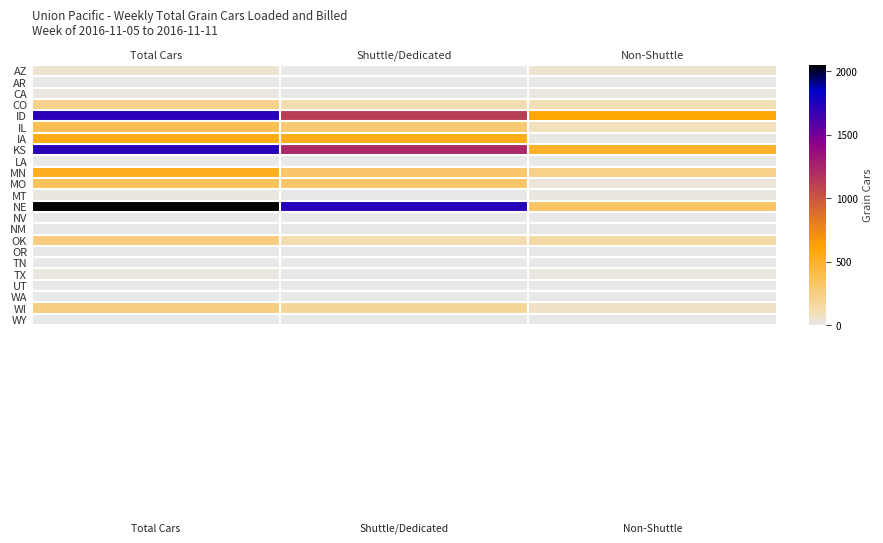

At how many categories does at least one series exceed 182?

3